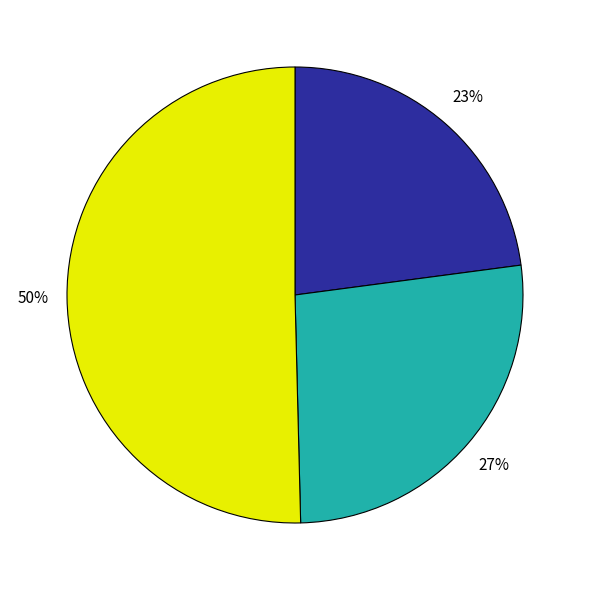

To the nearest percent, what is the difference between the largest and smallest slice percentages?

27%